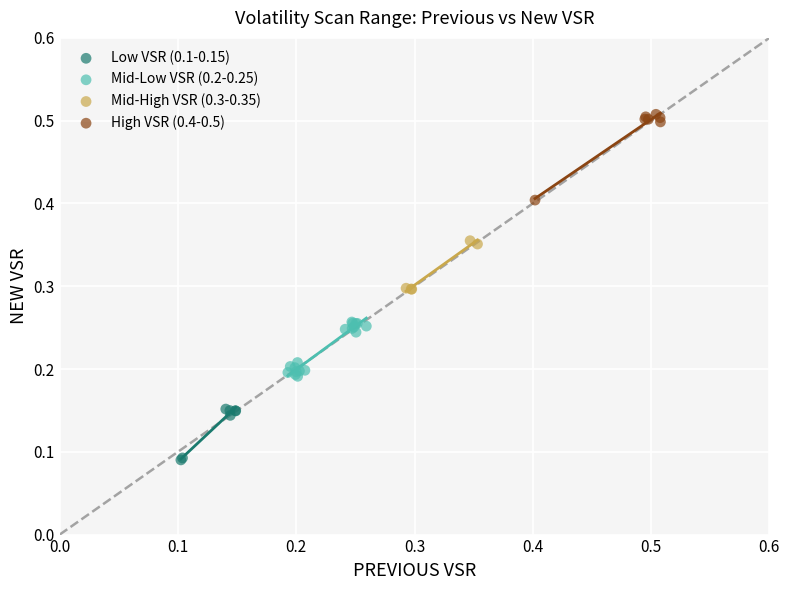

Which series has the largest Y range (max minus min)?

High VSR (0.4-0.5)